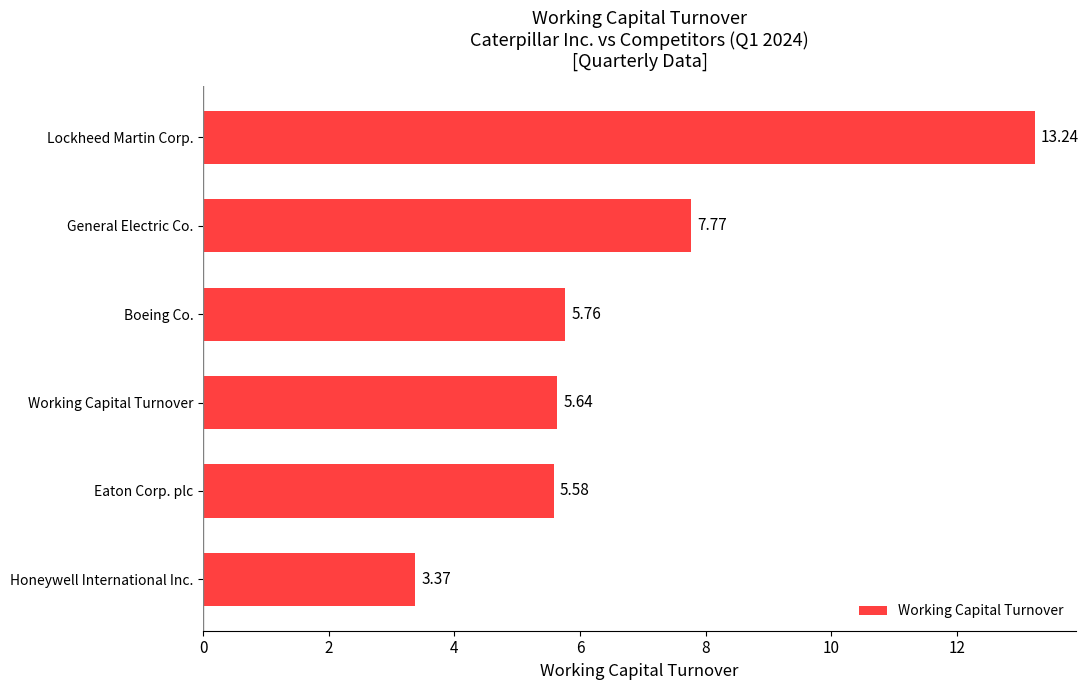

Which category has the highest value across all series?

Lockheed Martin Corp.